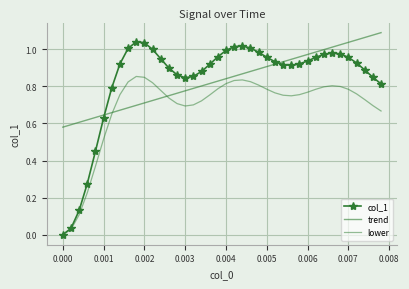

How many interior local peaks does the col_1 series have?

3